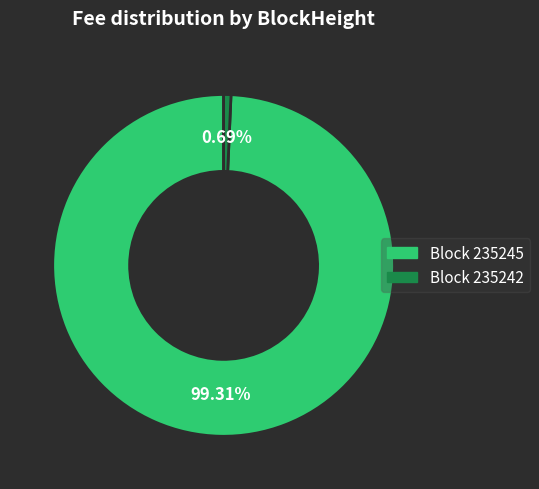

What is the smallest slice in the pie chart?

Block 235242